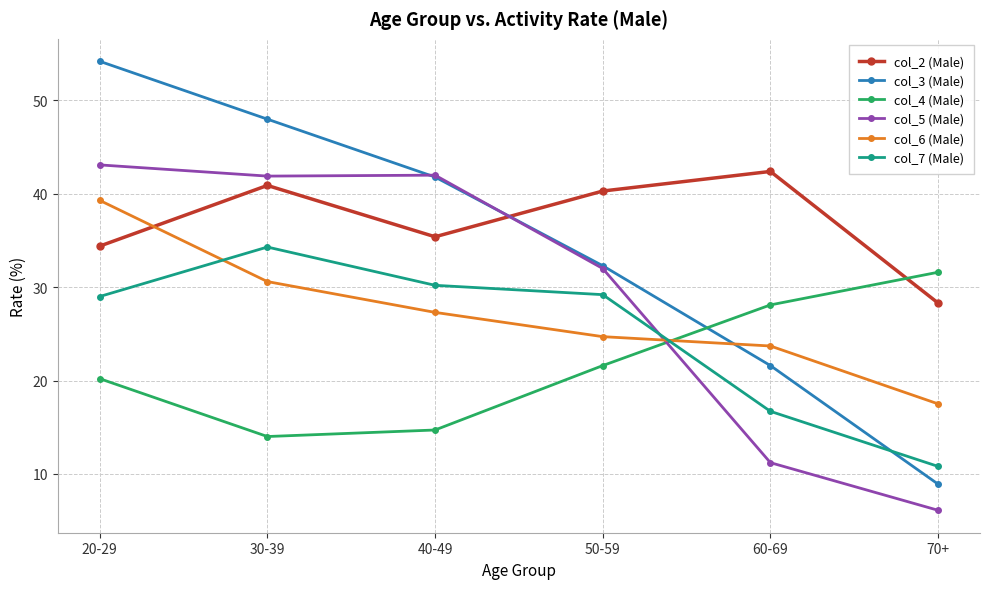

Does the chart have visible grid lines?

Yes